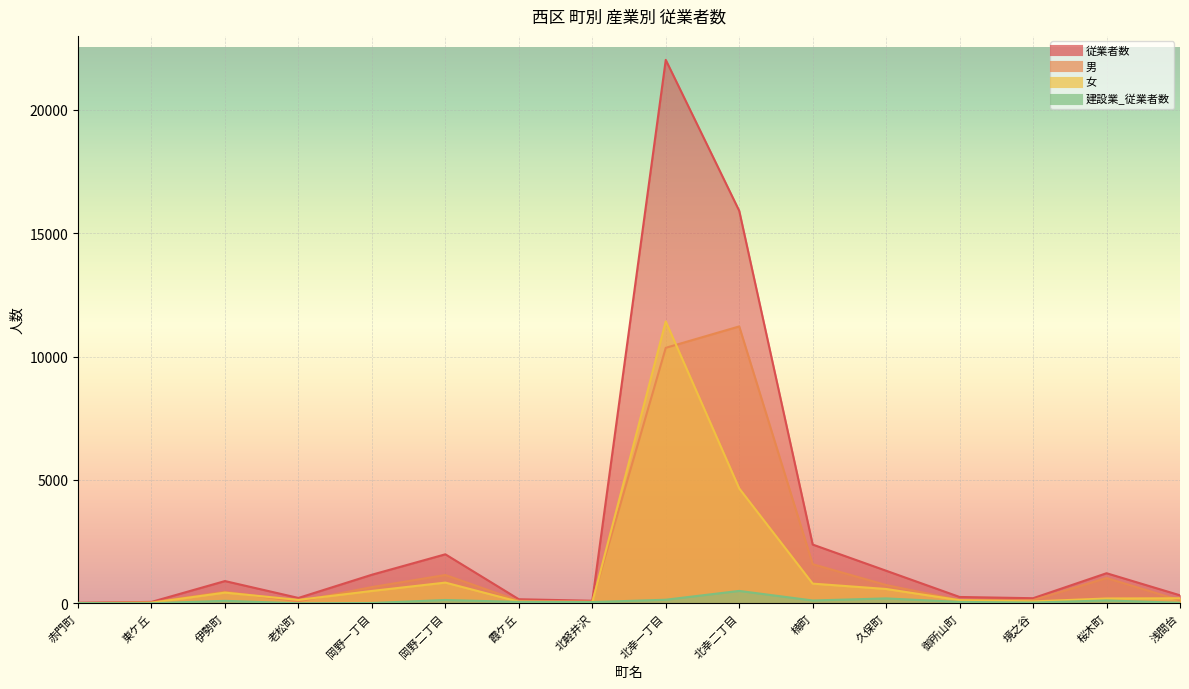

Rank the series by their average value, from lowest to highest.

建設業_従業者数, 女, 男, 従業者数